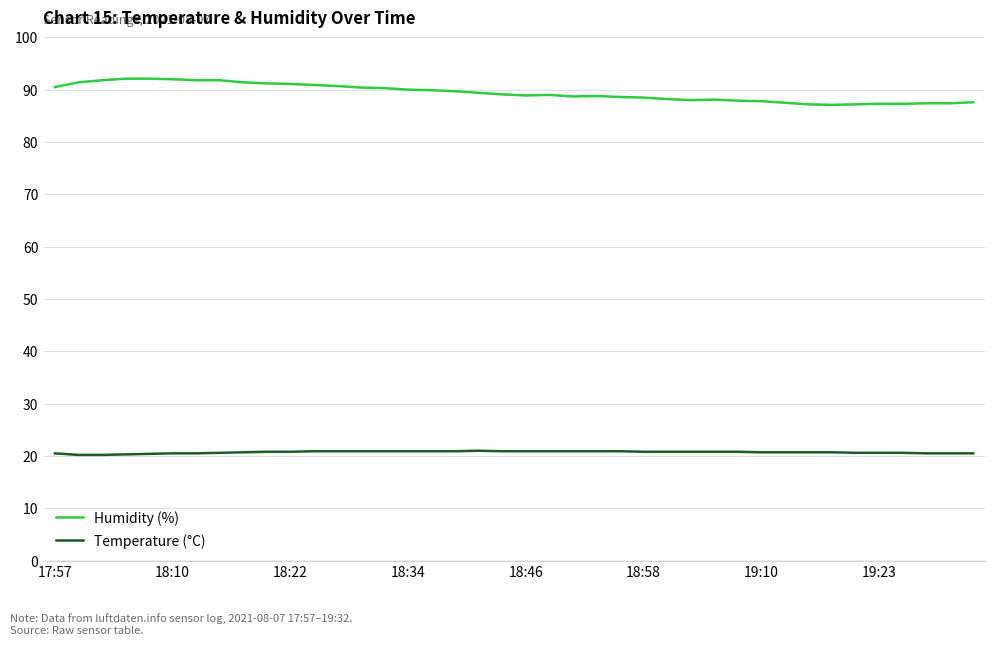

What is the minimum value shown in the chart?

20.2